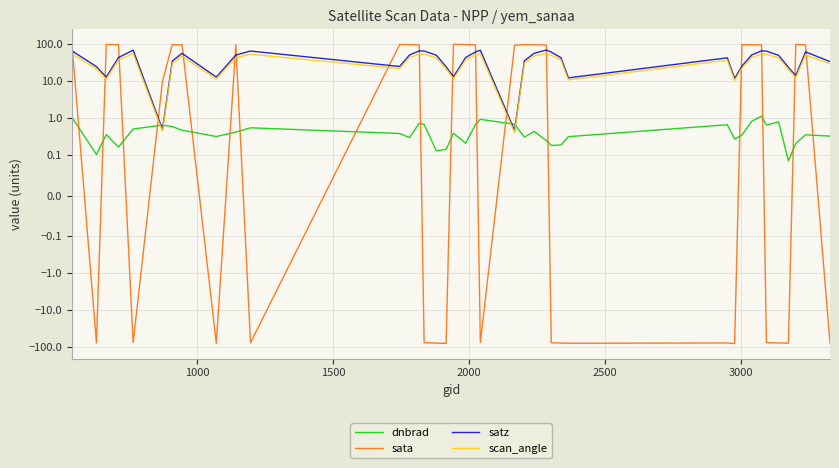

True or false: satz has more than 2 interior local peaks.

True